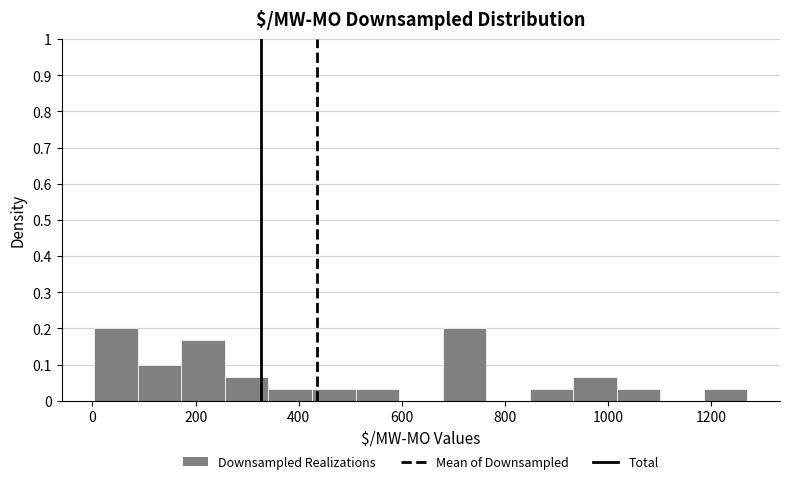

Reading left to right, transcribe this chart: for each bar, give the range it covers on the x-axis and its height. Neither the bar edges nor the heights are printed on the chart, so give them approximately, as read against the axes.

0 to 80: 0.20
80 to 180: 0.10
180 to 260: 0.17
260 to 340: 0.07
340 to 420: 0.03
420 to 520: 0.03
520 to 600: 0.03
600 to 680: 0
680 to 760: 0.20
760 to 840: 0
840 to 940: 0.03
940 to 1020: 0.07
1020 to 1100: 0.03
1100 to 1180: 0
1180 to 1260: 0.03